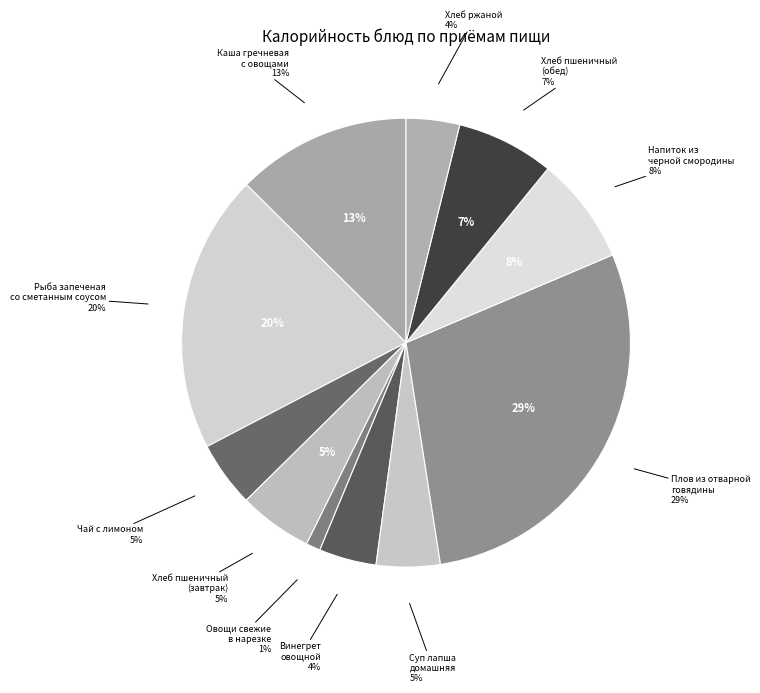

Count the number of slices in the pie.

11